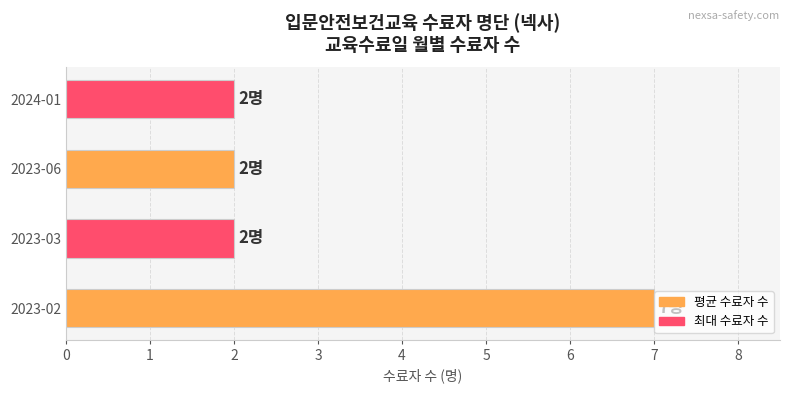

The chart shows a value of 1 at 2023-03. True or false?

False